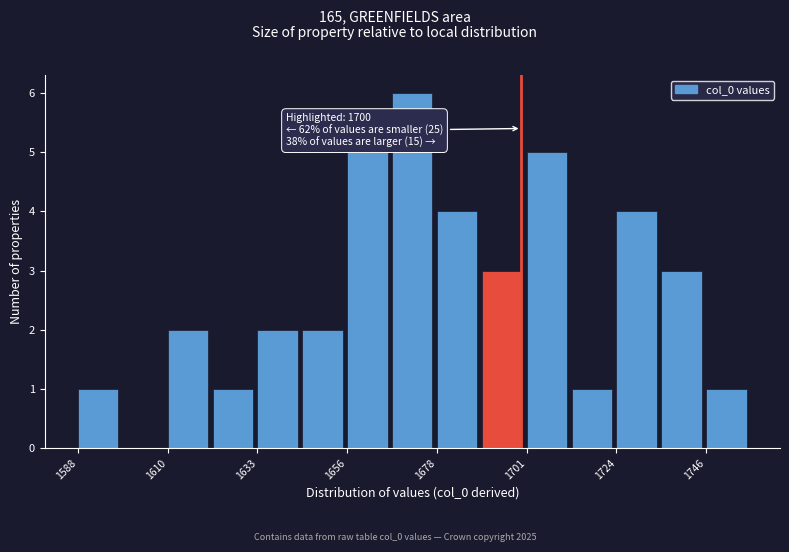

Read against the x-axis, roughly where is the centre of the tallest bar?

1670